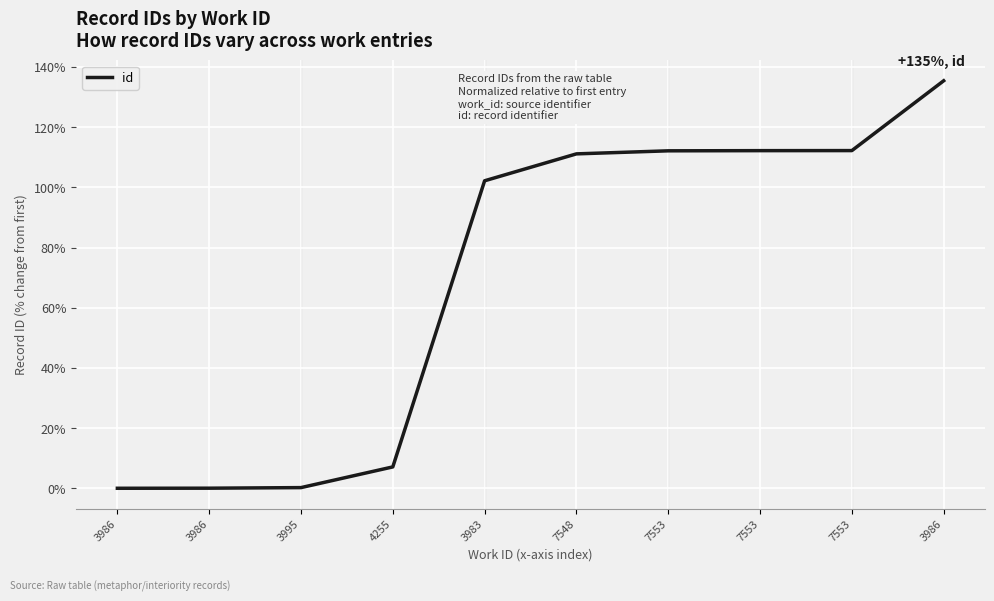

Does the chart have visible grid lines?

Yes